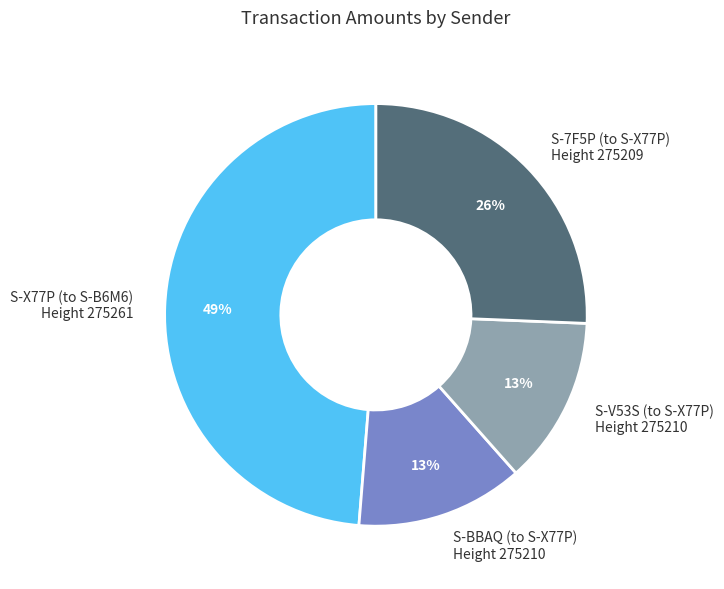

Do S-BBAQ (to S-X77P) Height 275210 and S-X77P (to S-B6M6) Height 275261 together represent more than half of the pie?

Yes